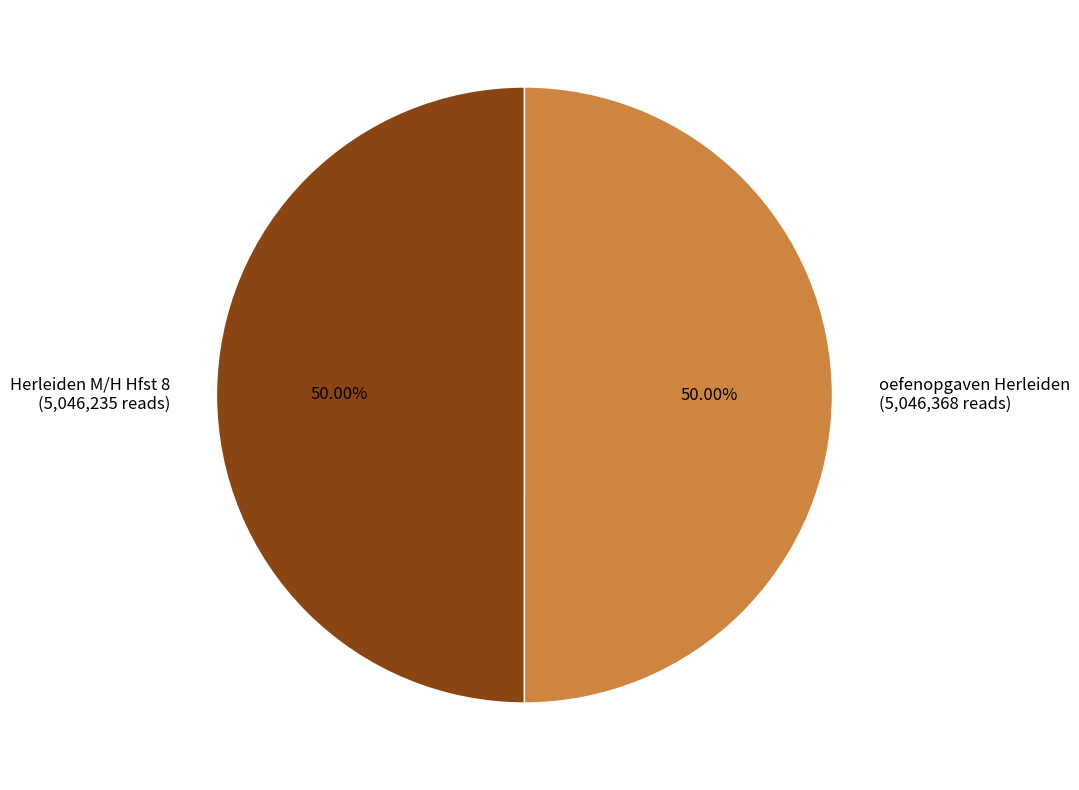

What percentage is NOT represented by oefenopgaven Herleiden?

50.0%